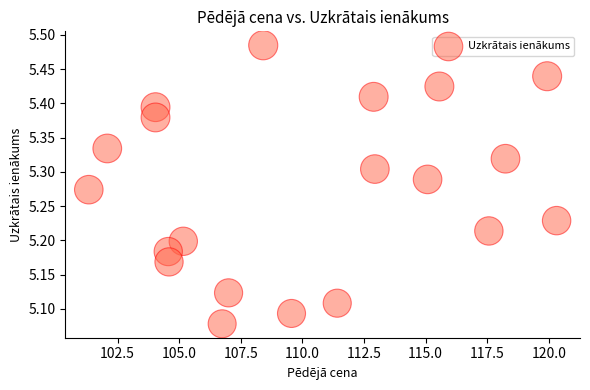

What is the range of X values (max minus min)?

19.0